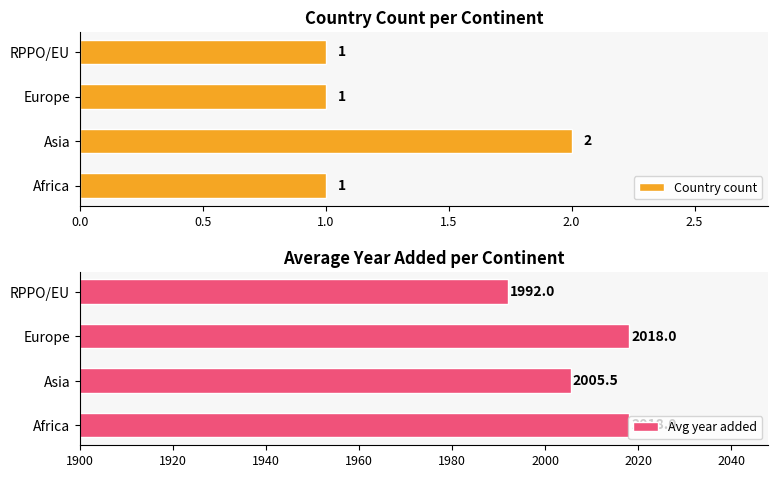

The value of Country count at Europe is 1. True or false?

True